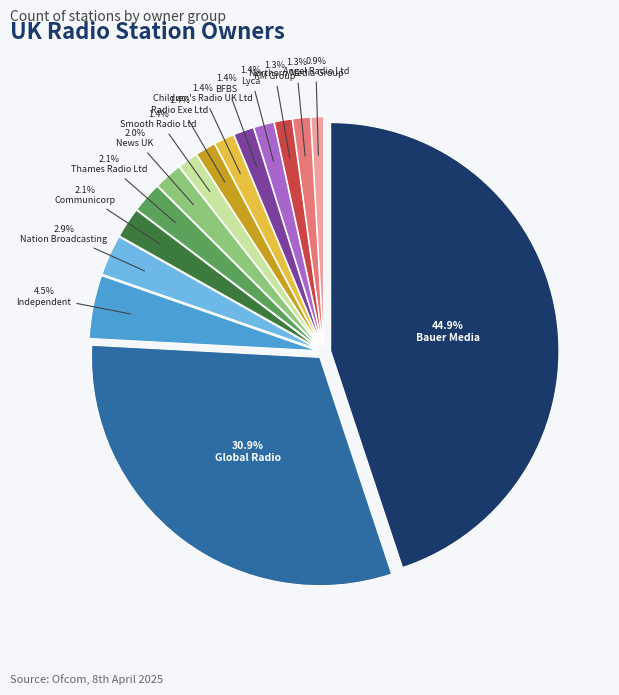

How much of the chart is everything except Thames Radio Ltd?

97.9%